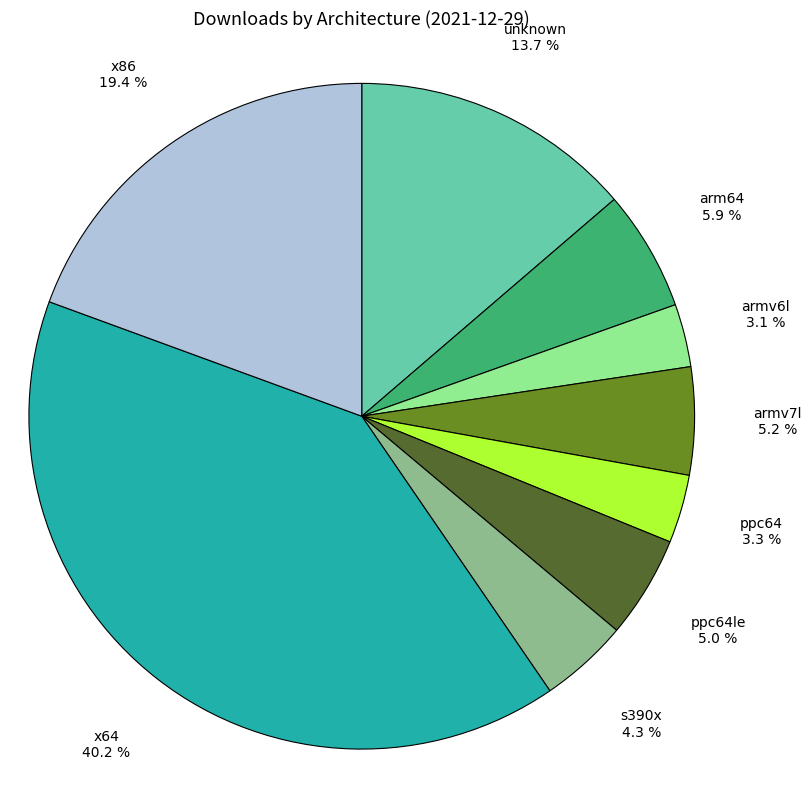

To the nearest percent, what percentage of the pie is x64?

40%